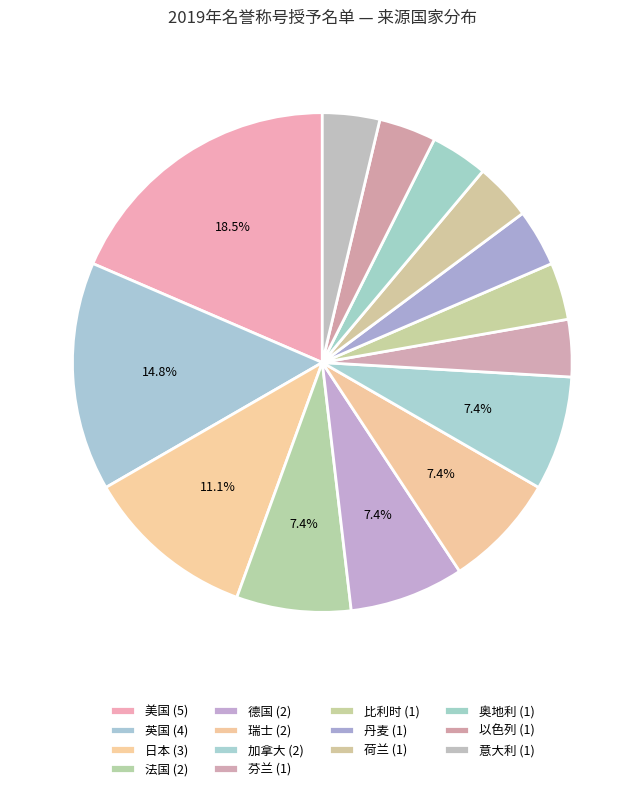

How many slices are in this pie chart?

14